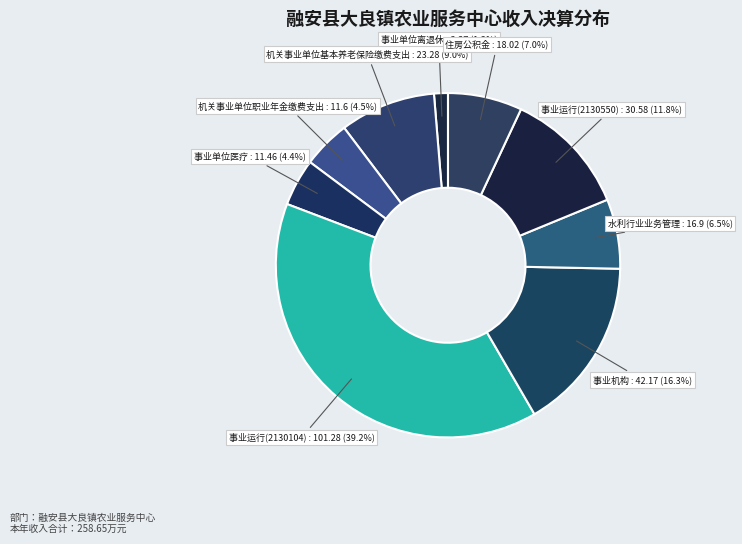

How many segments does this pie chart have?

9